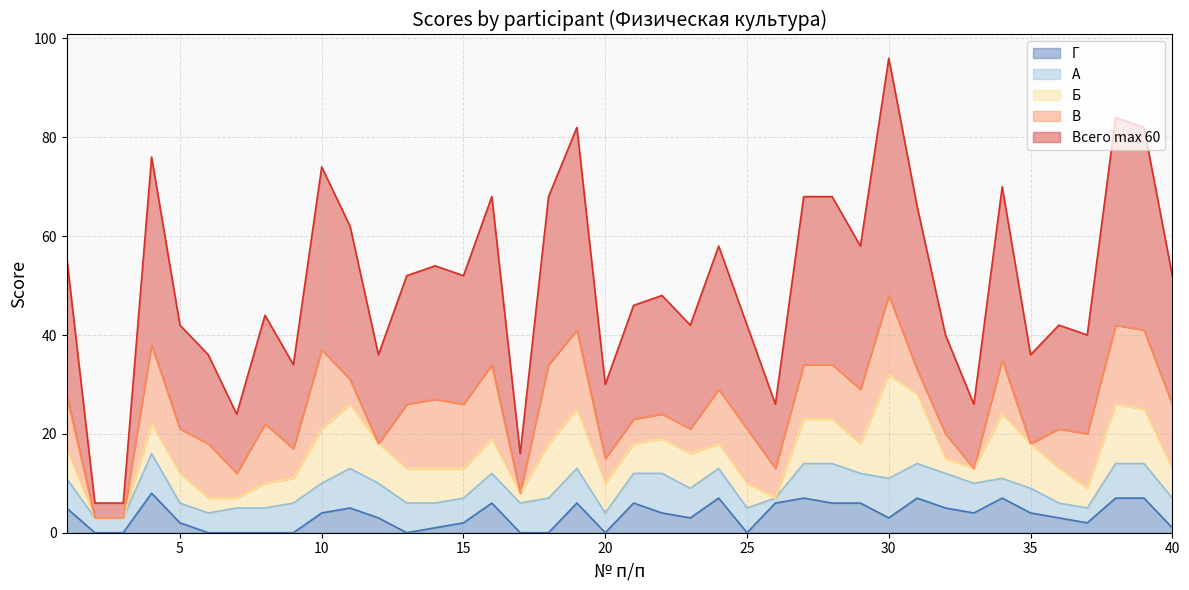

What is the difference between the second highest and minimum values in the А series?

7